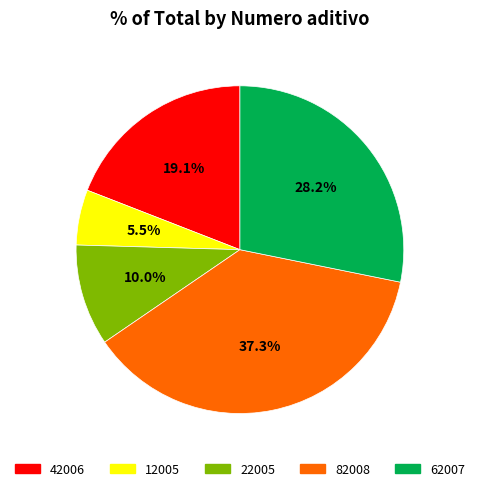

Which slice is the smallest?

12005